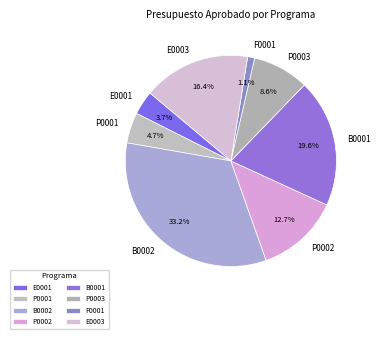

To the nearest percent, what portion does B0002 represent?

33%